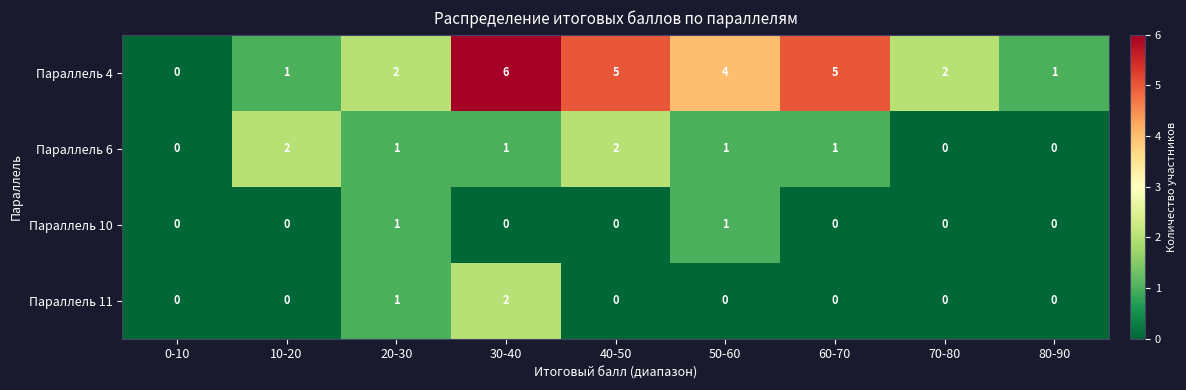

True or false: Параллель 4 has a value of 7 at 40-50.

False